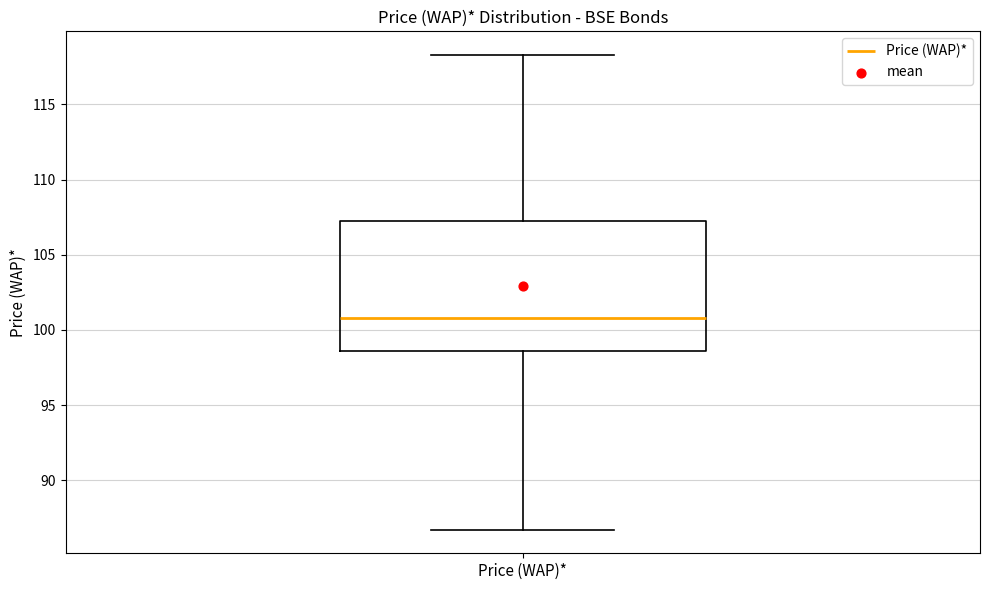

Transcribe this box plot: give where the median line is, the range the box spans, and where the two whiskers end, as read against the y-axis. The values are not printed on the chart, so give them approximately, as read against the axis.

median 101.0, box 98.5 to 107.5, whiskers 86.5 to 118.5